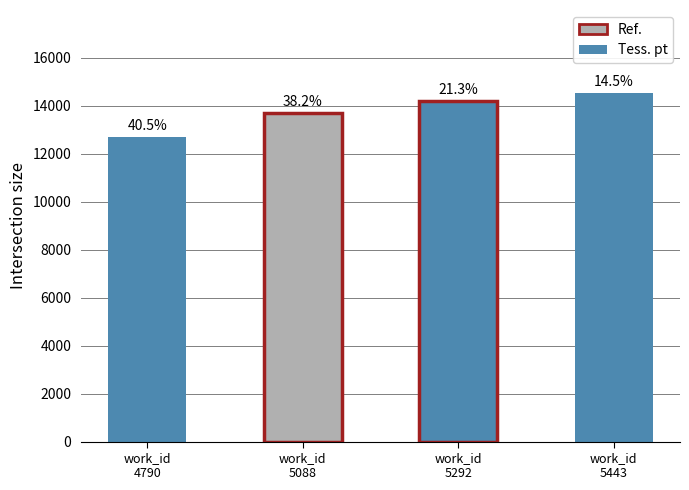

What is the value of the 3rd bar from the left?

14218